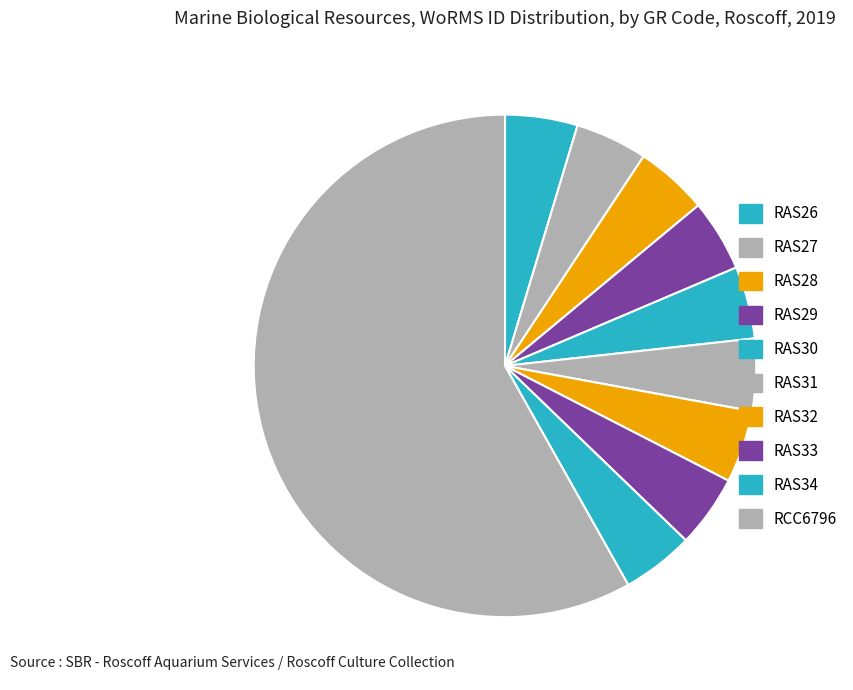

How many slices are in this pie chart?

10